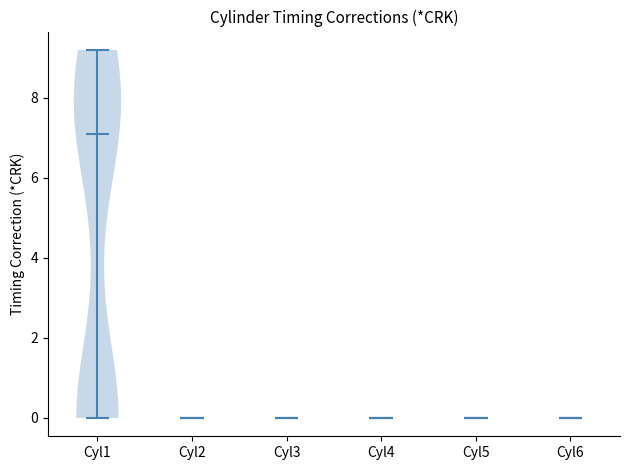

Reading left to right, read every violin against the y-axis: where its median line is, and the lowest and highest points it reaches. The values are not printed on the chart, so give them approximately, as read against the axis.

Cyl1: median line 7.2, lowest point 0.0, highest point 9.2
Cyl2: median line 0.0, lowest point 0.0, highest point 0.0
Cyl3: median line 0.0, lowest point 0.0, highest point 0.0
Cyl4: median line 0.0, lowest point 0.0, highest point 0.0
Cyl5: median line 0.0, lowest point 0.0, highest point 0.0
Cyl6: median line 0.0, lowest point 0.0, highest point 0.0